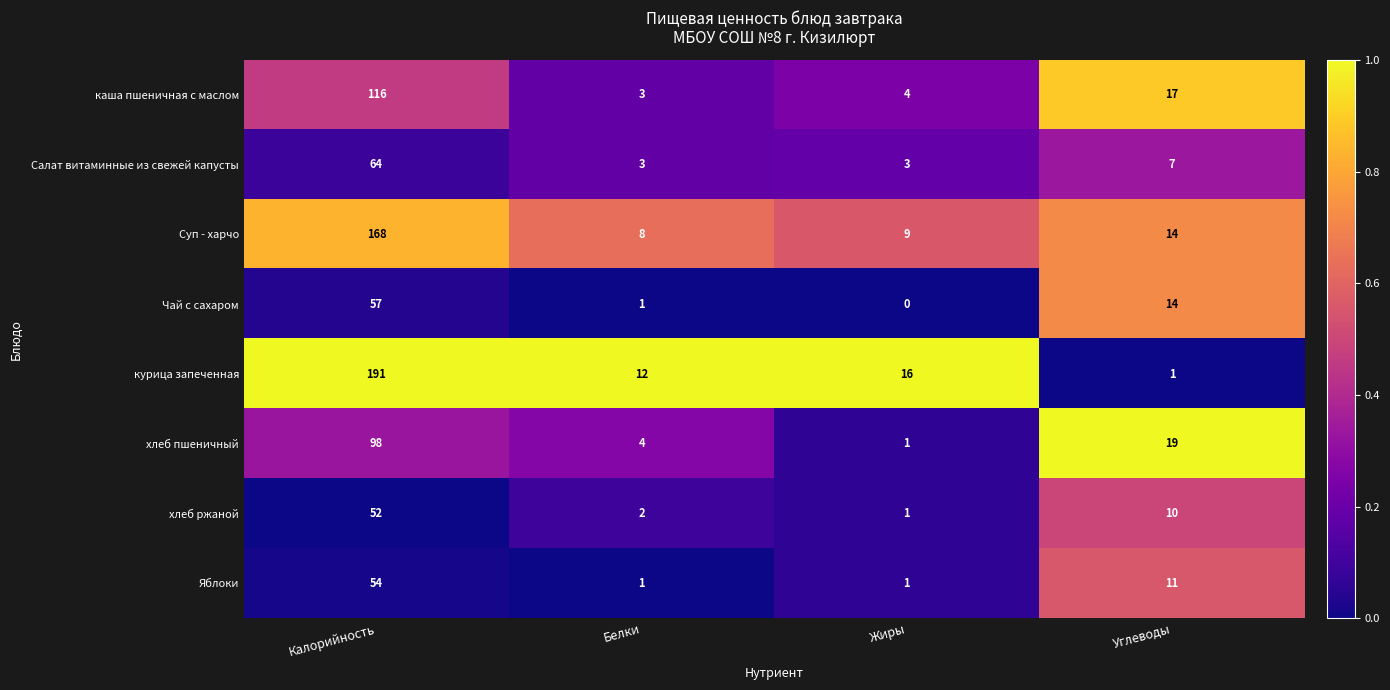

What is the sum of all хлеб ржаной values?

65